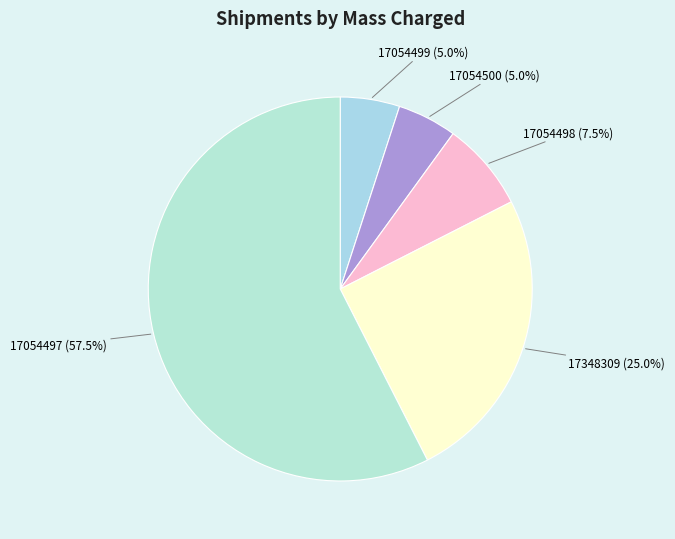

How many segments does this pie chart have?

5